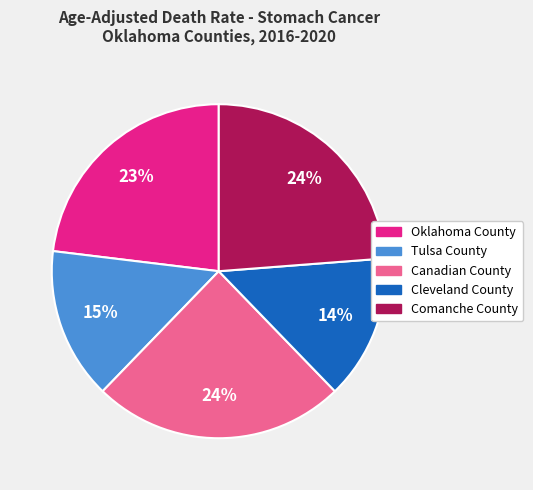

What percentage is the Canadian County slice, to the nearest percent?

24%